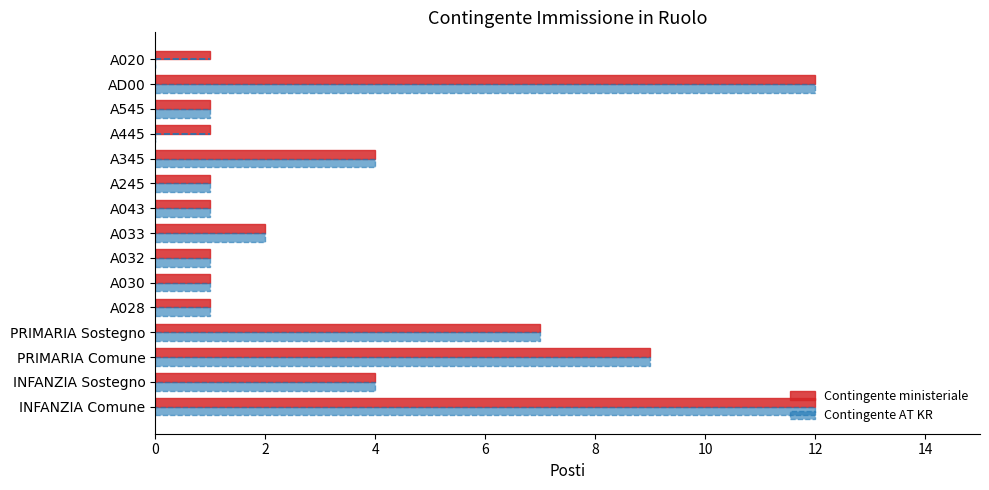

What is the total value across all series at A033?

4